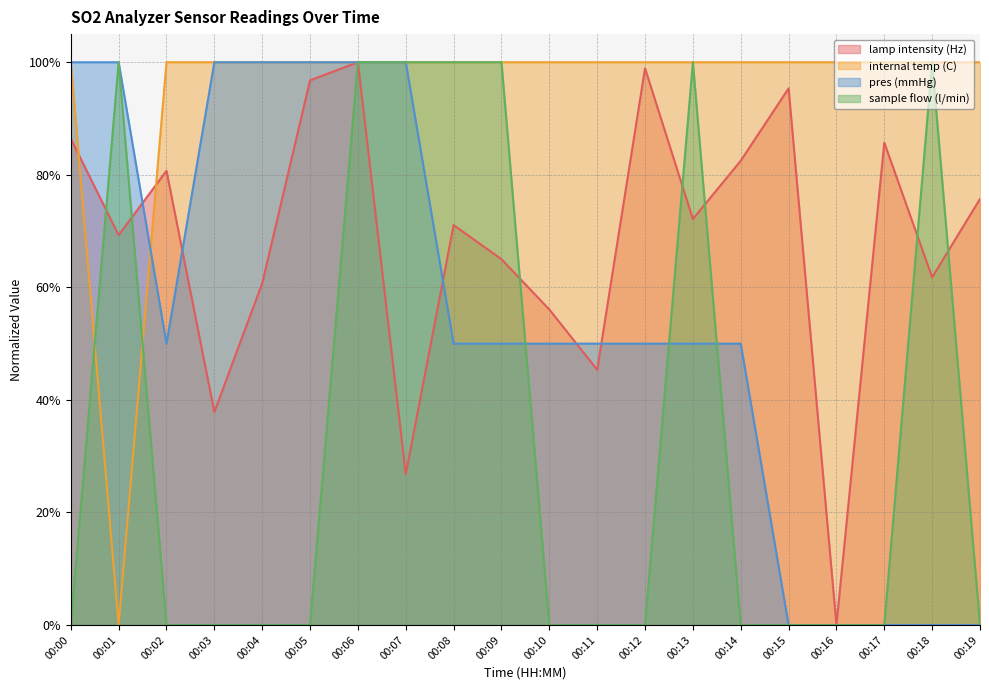

How many interior local peaks does the lamp intensity (Hz) series have?

6